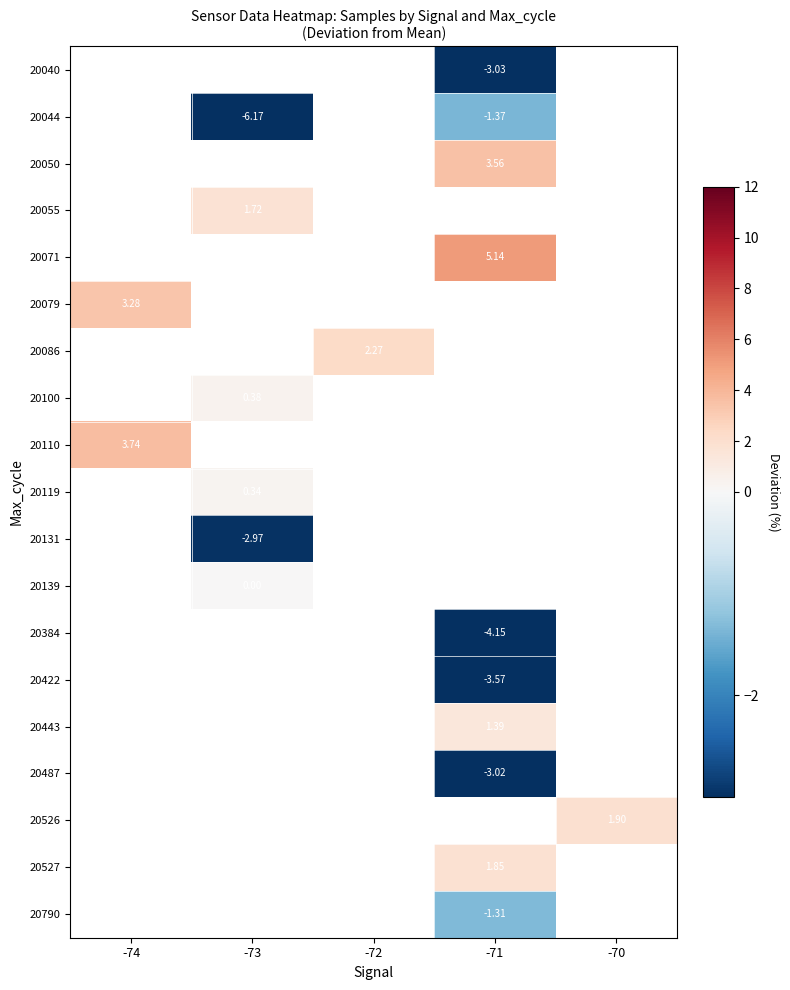

Which category has the highest value across all series?

-71